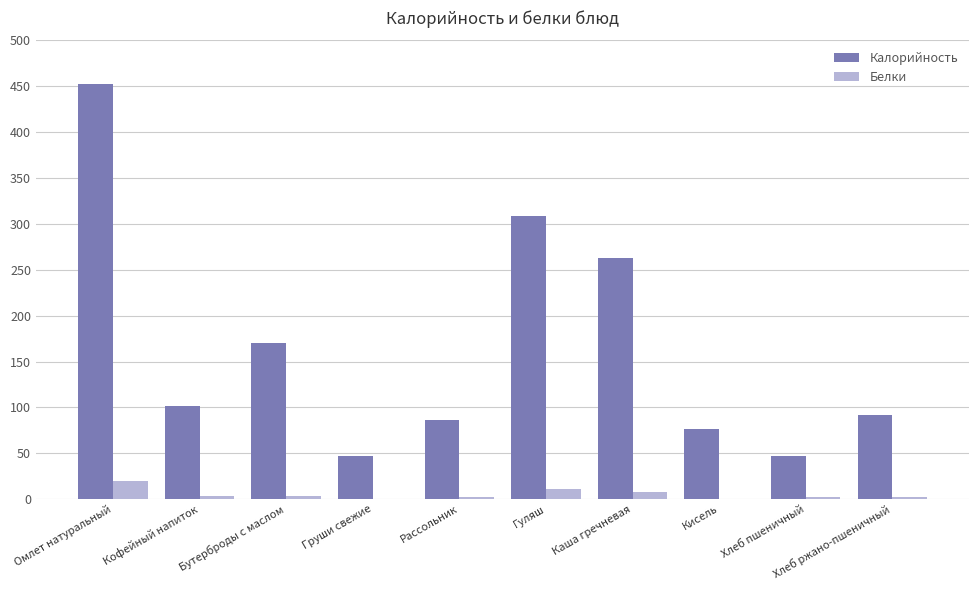

Between Омлет натуральный and Гуляш, which series saw the biggest shift?

Калорийность